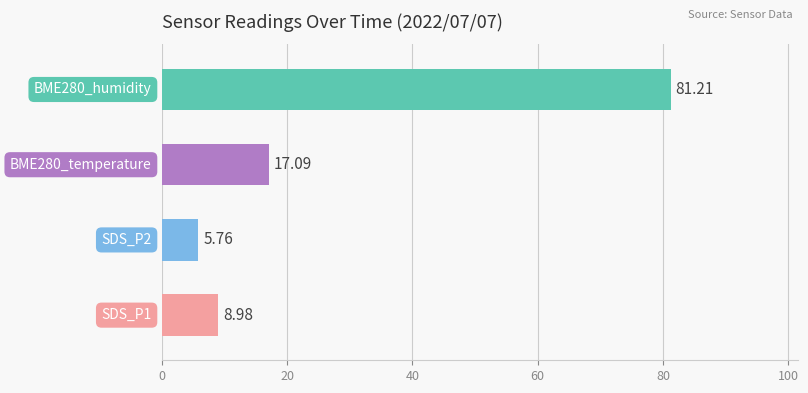

Is the value of BME280_humidity at 00:32 greater than the value of BME280_temperature at 00:10?

Yes